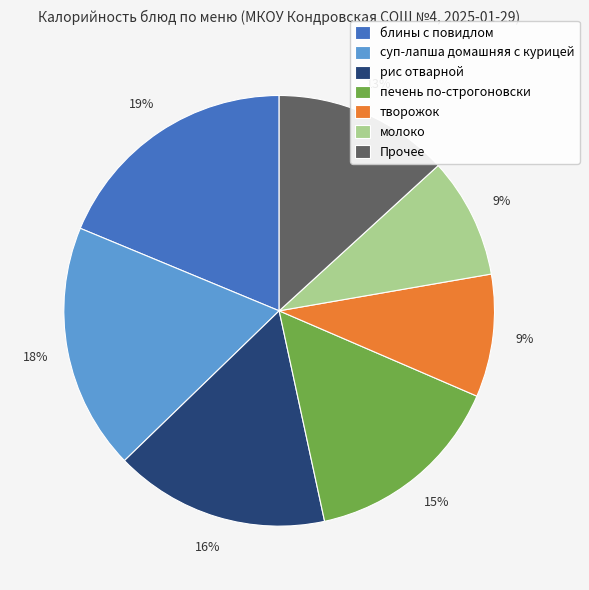

To the nearest percent, what percentage of the pie is печень по-строгоновски?

15%